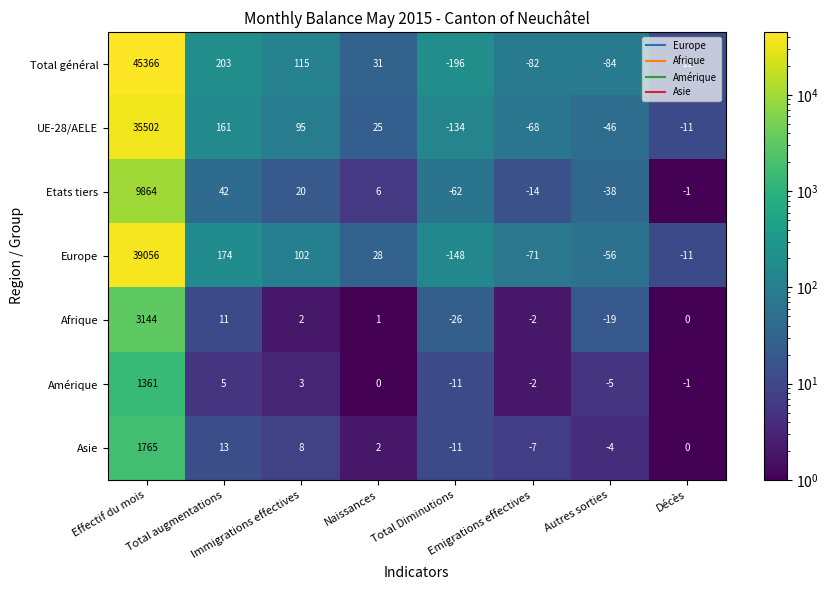

Which series has the widest spread of values?

Total général